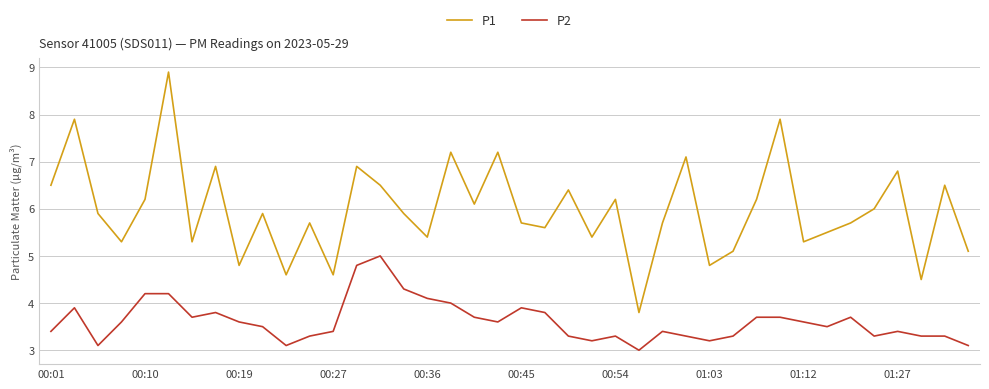

What is the smallest value displayed?

3.0